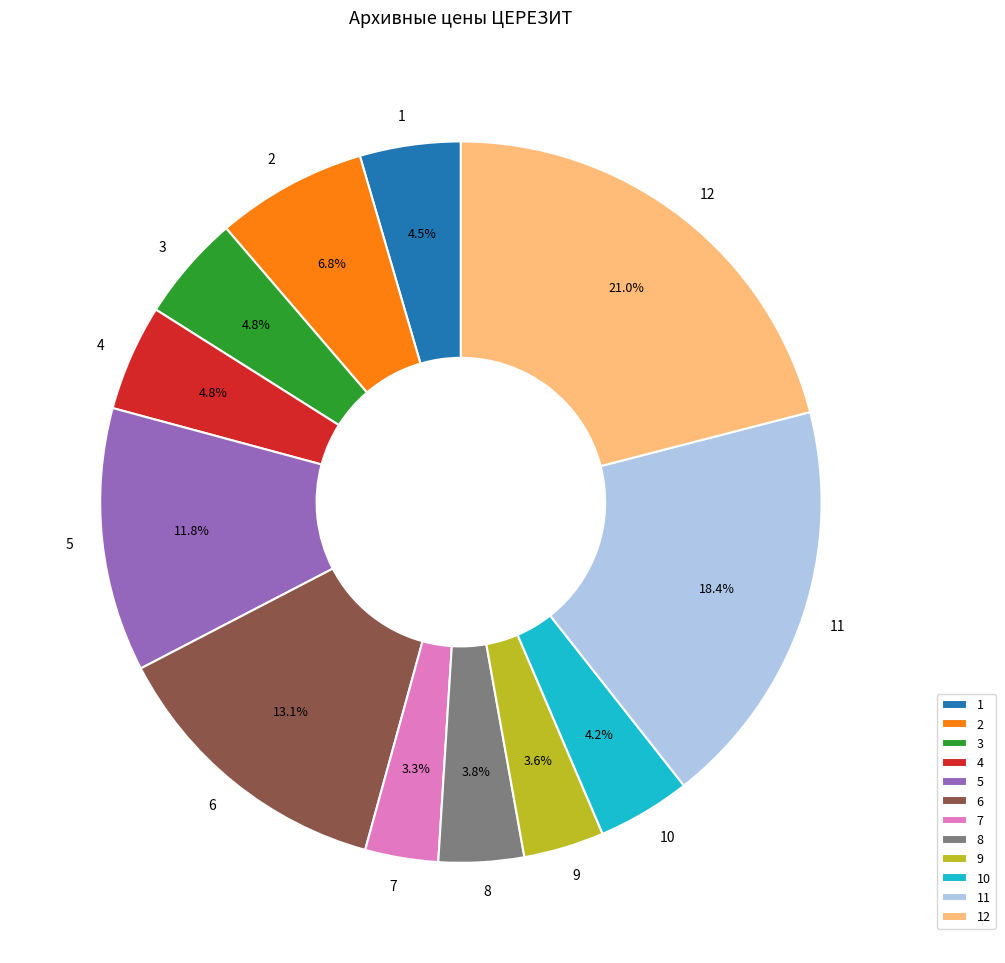

Approximately how many times larger is the value at 5 compared to 2?

1.7